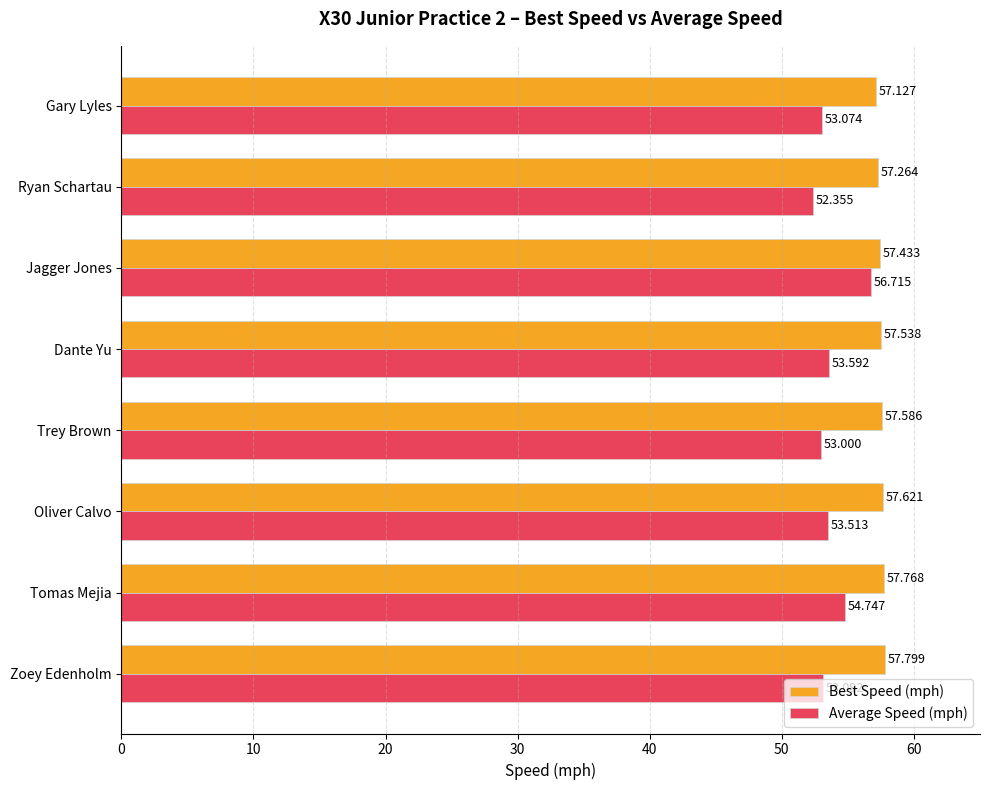

Which series has the widest spread of values?

Average Speed (mph)